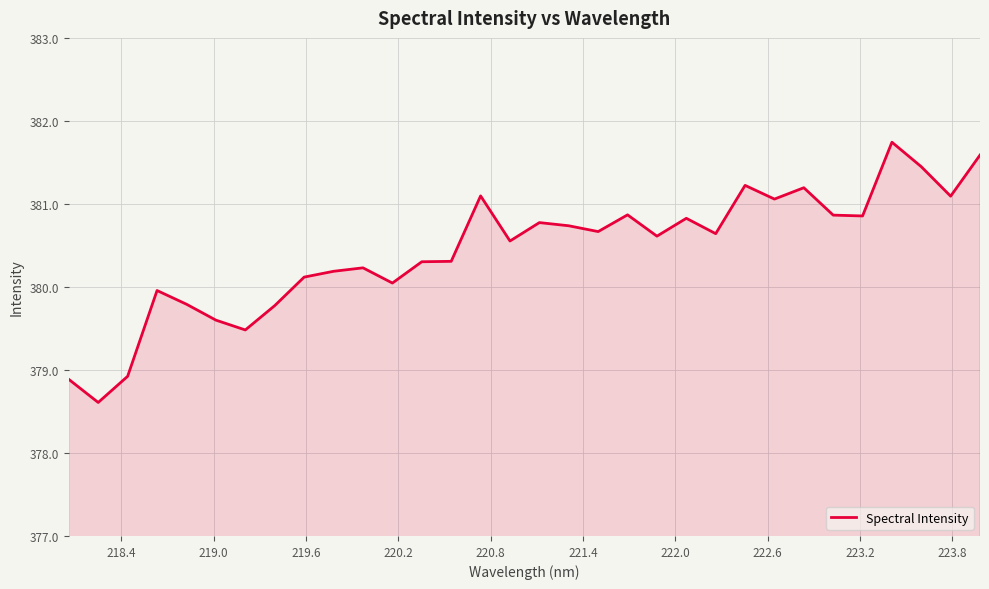

What is the greatest value displayed?

381.7